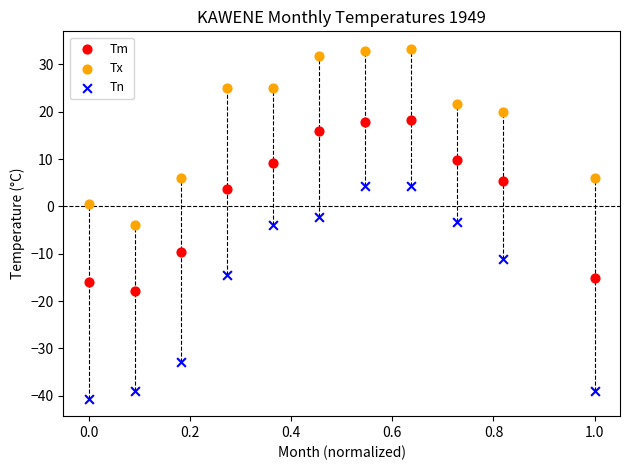

Which series has the largest Y range (max minus min)?

Tn